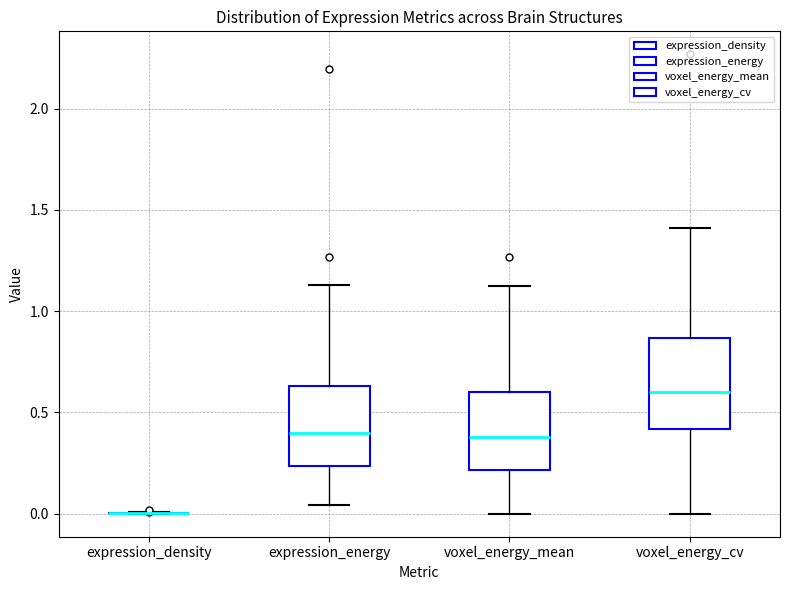

Reading left to right, read every box against the y-axis: the position of its median line, the range the box covers, and the ends of its whiskers. The values are not printed on the chart, so give them approximately, as read against the axis.

expression_density: box collapsed to a line at 0.00, whiskers 0.00 to 0.00
expression_energy: median 0.40, box 0.25 to 0.65, whiskers 0.05 to 1.15
voxel_energy_mean: median 0.40, box 0.20 to 0.60, whiskers 0.00 to 1.10
voxel_energy_cv: median 0.60, box 0.40 to 0.85, whiskers 0.00 to 1.40